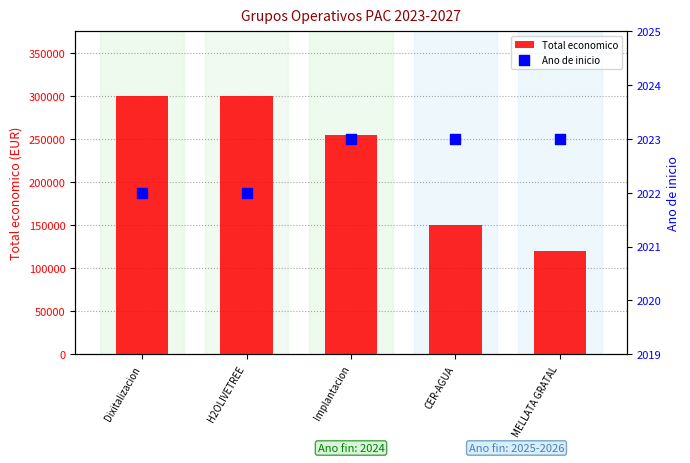

Which series reaches the maximum Y coordinate?

Total economico